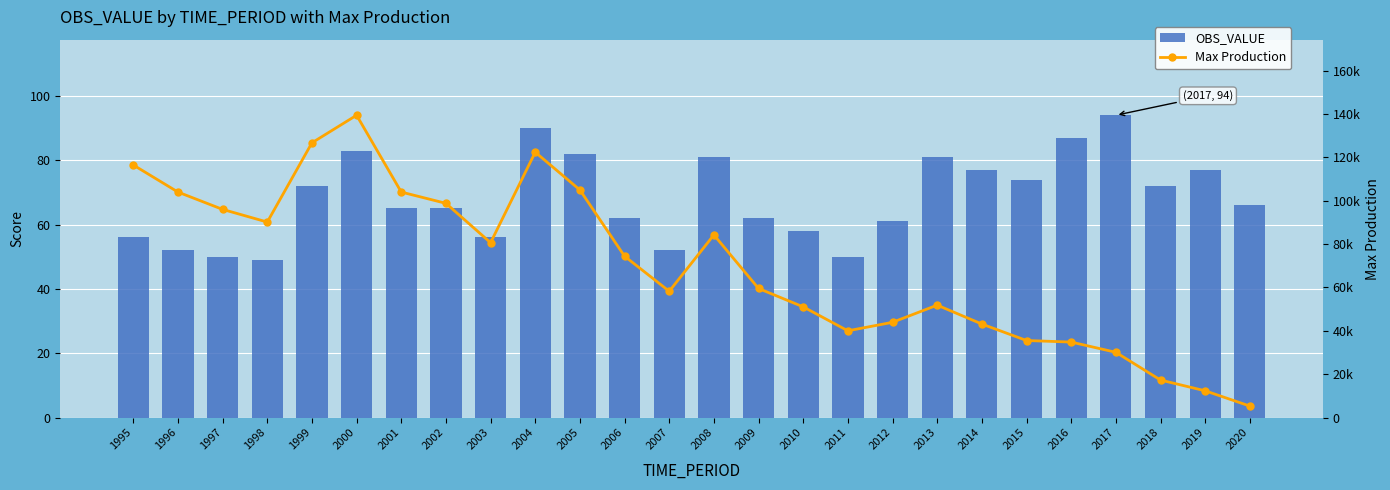

What is the approximate value of OBS_VALUE at 2015, to the nearest 10?

70